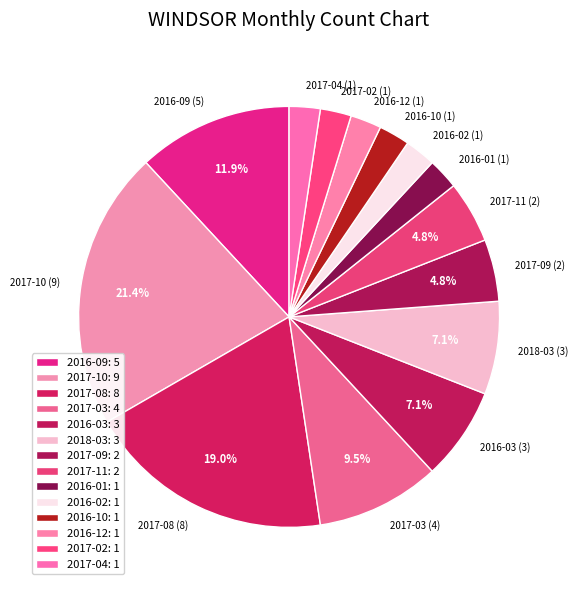

Does 2017-10 account for over 50% of the chart?

No